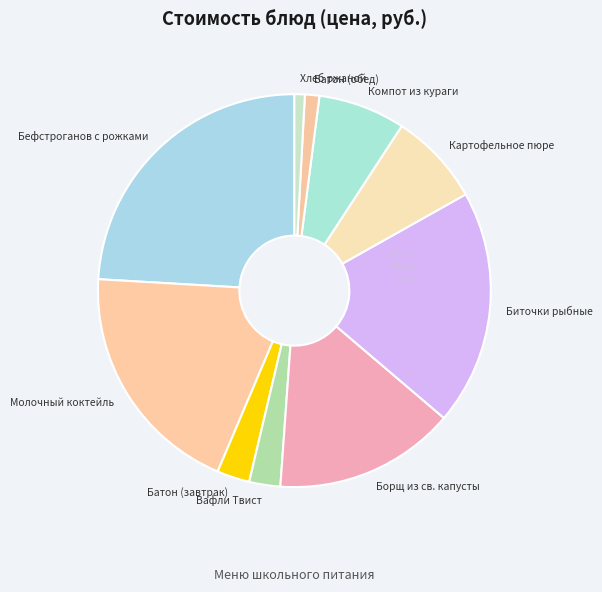

Is the sum of Борщ из св. капусты and Картофельное пюре greater than half?

No